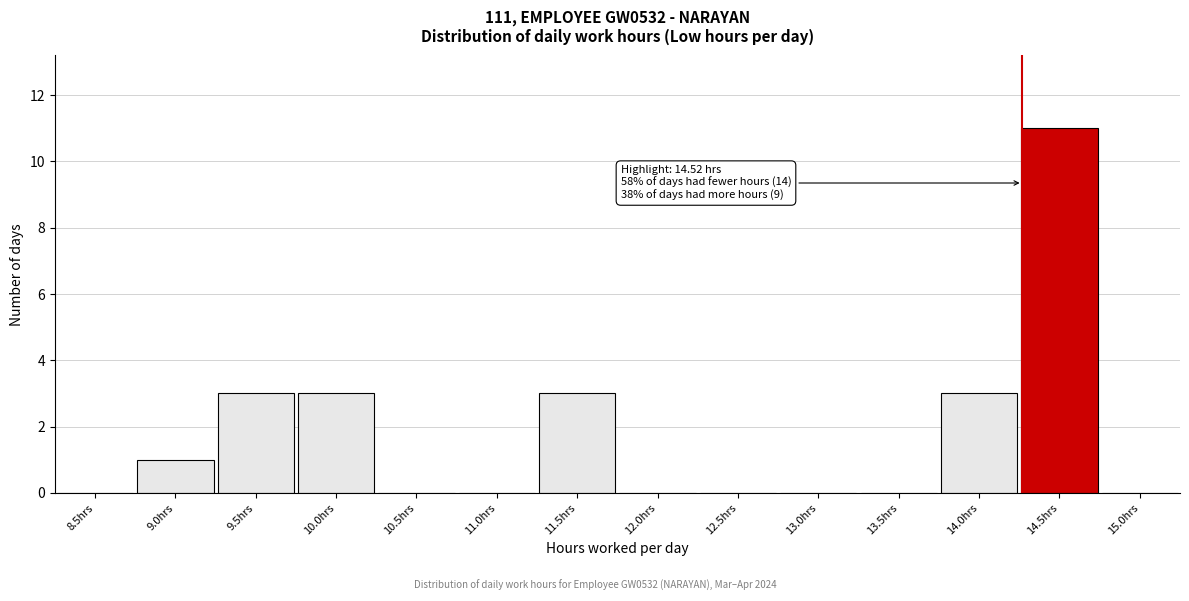

Reading left to right, extract all data points from this chart.

8.5hrs=0	9.0hrs=1	9.5hrs=3	10.0hrs=3	10.5hrs=0	11.0hrs=0	11.5hrs=3	12.0hrs=0	12.5hrs=0	13.0hrs=0	13.5hrs=0	14.0hrs=3	14.5hrs=11	15.0hrs=0